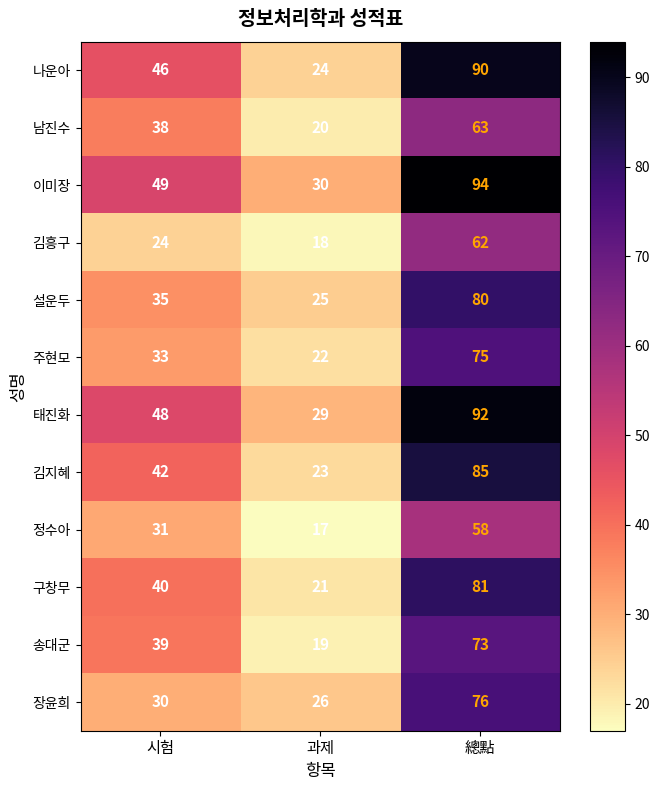

What is the greatest value displayed?

94